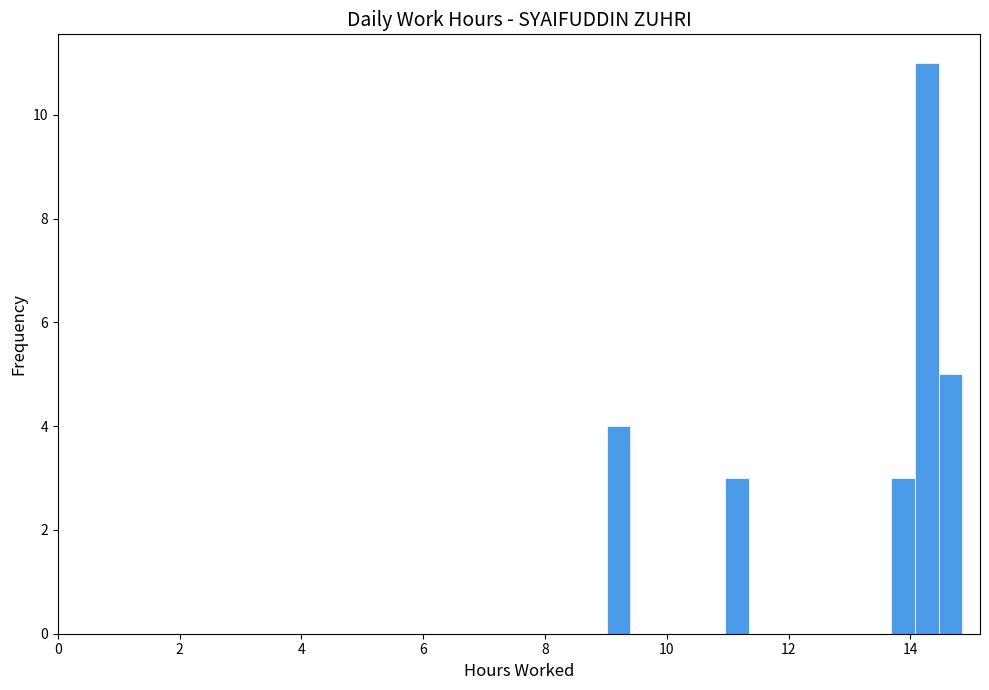

Around what value on the x-axis is the tallest bar? Give the approximate position of its centre, as read against the axis.

14.2